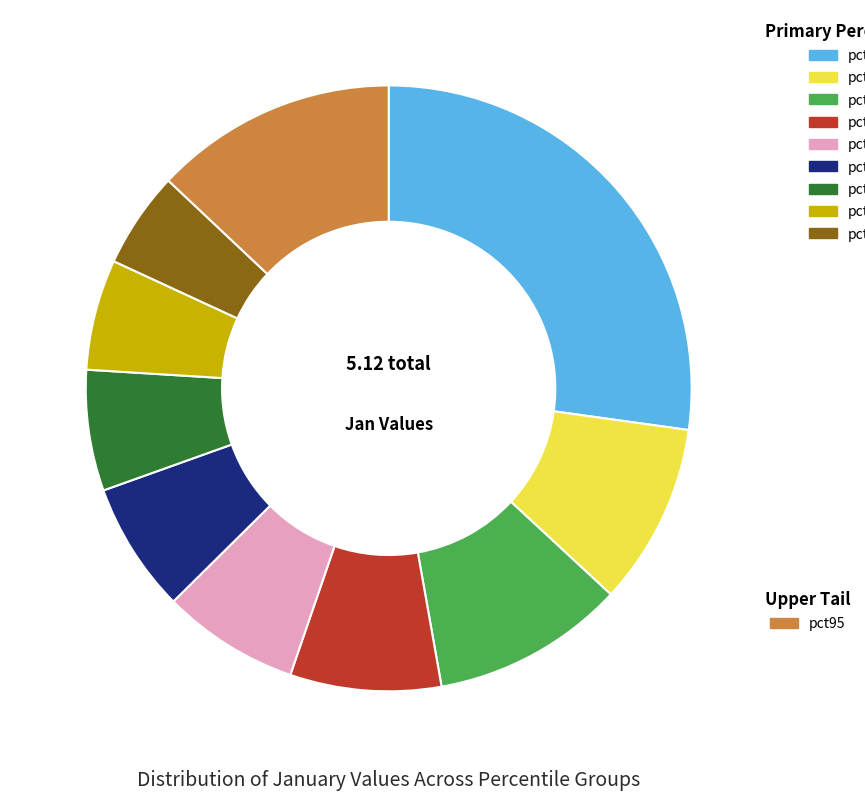

Is there any slice that represents more than half of the pie?

No